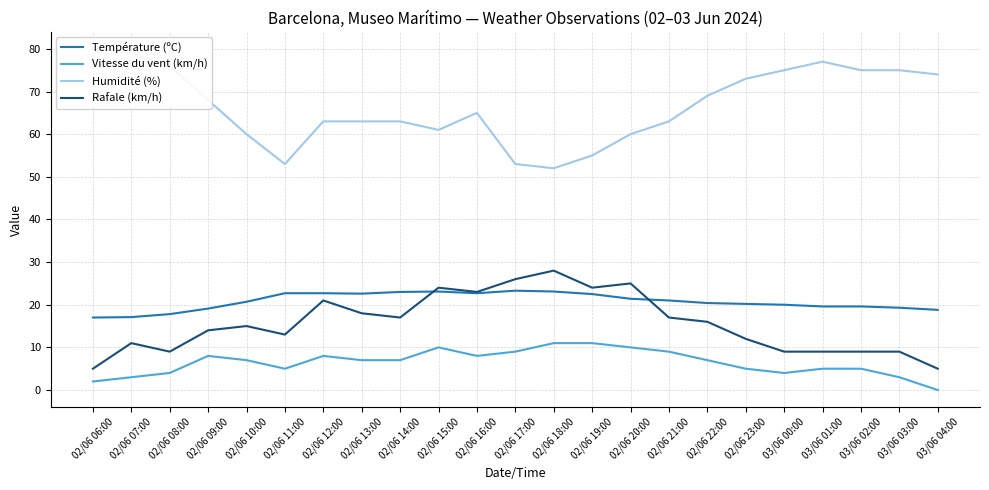

At how many categories does at least one series exceed 6?

23